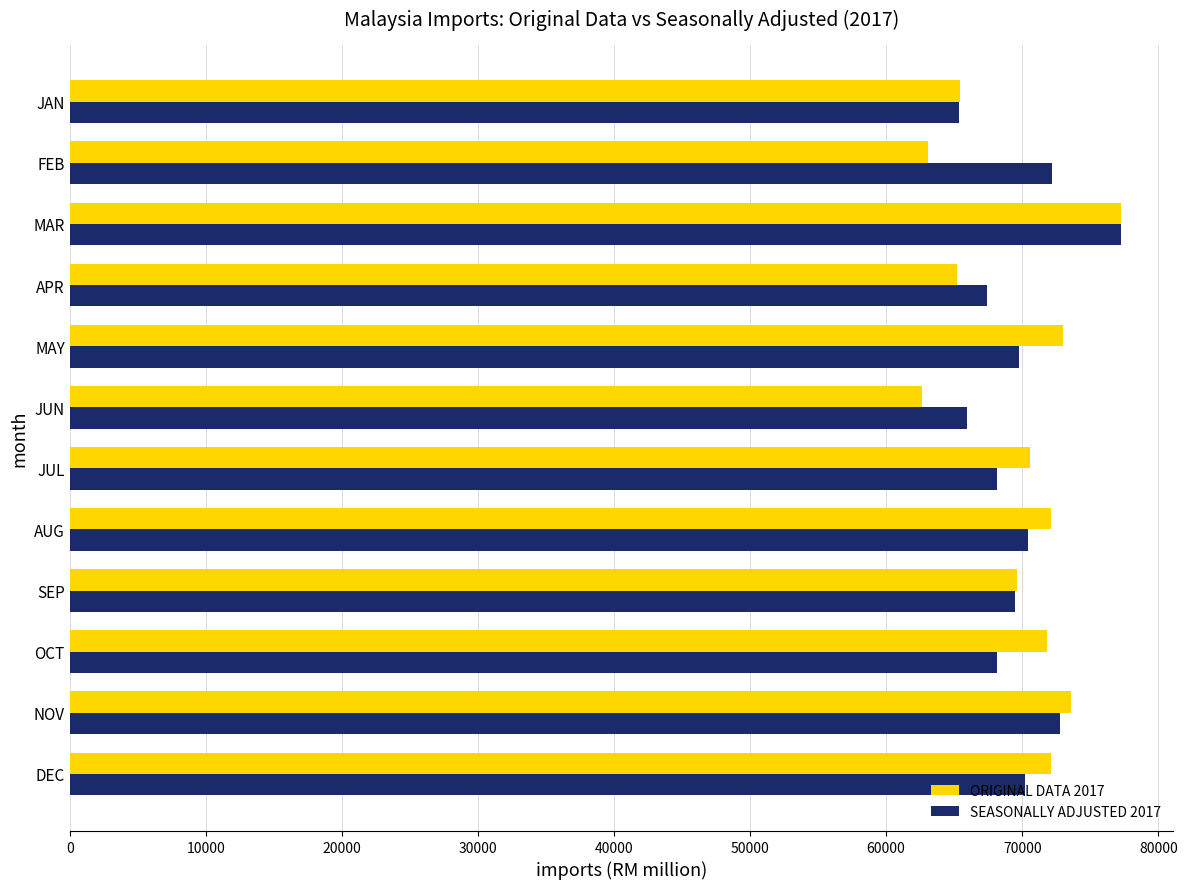

What is the total value across all series at JUL?

138749.9